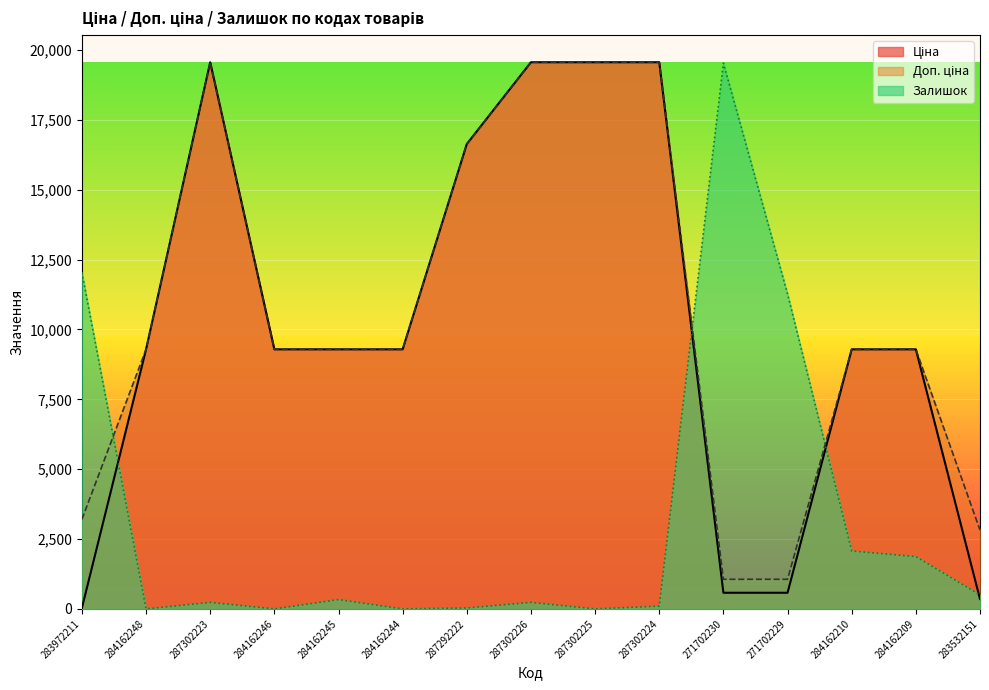

How many values in Залишок are above zero?

11